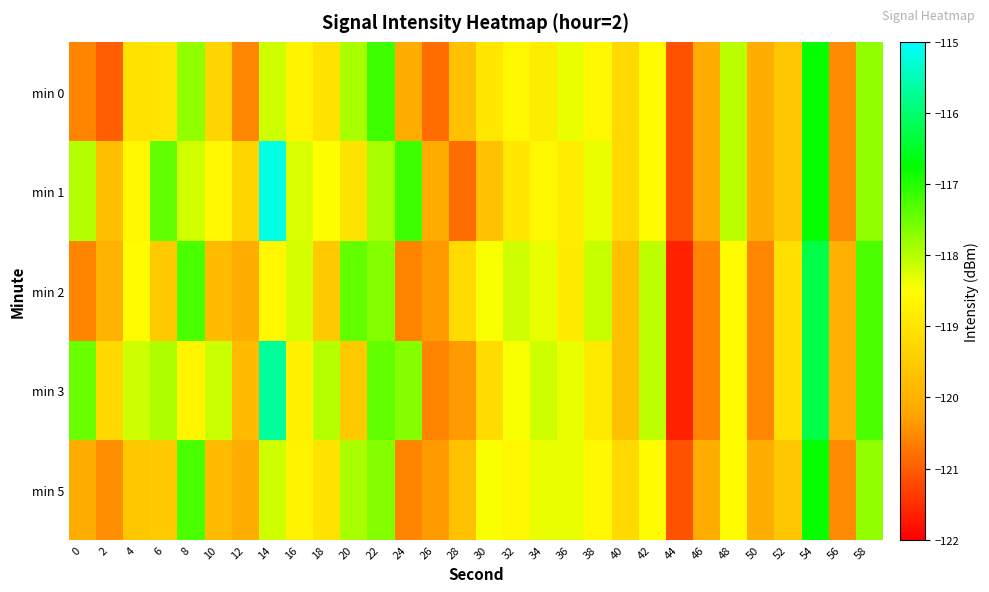

What is the greatest value displayed?

-115.2